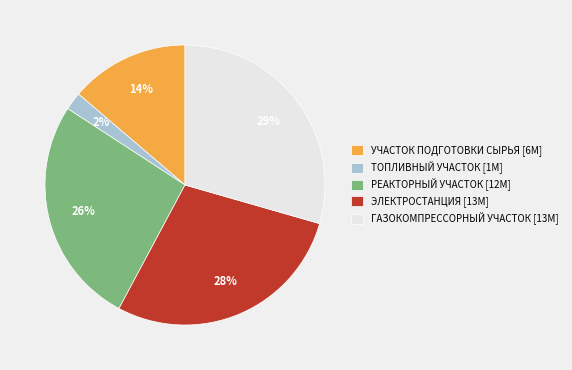

Approximately how many times larger is the value at РЕАКТОРНЫЙ УЧАСТОК compared to ЭЛЕКТРОСТАНЦИЯ?

0.9